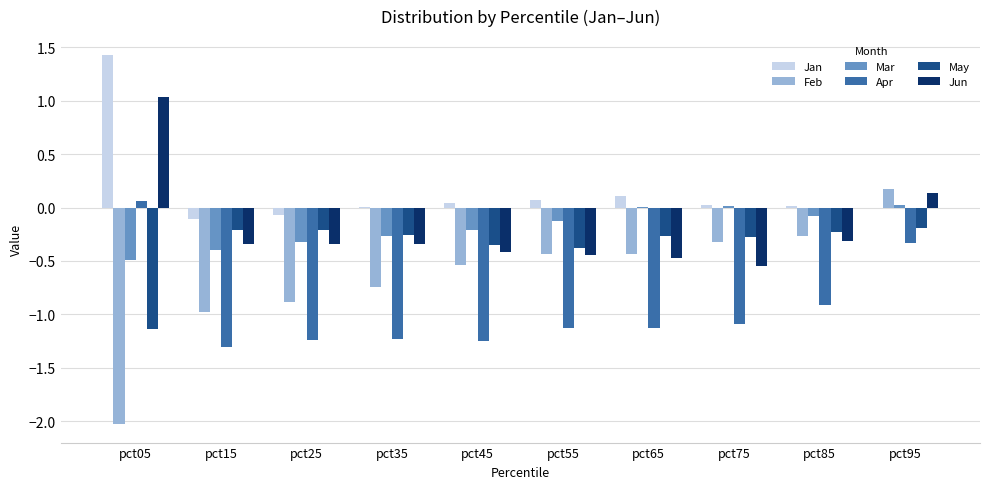

Between pct75 and pct95, which series saw the biggest shift?

Apr